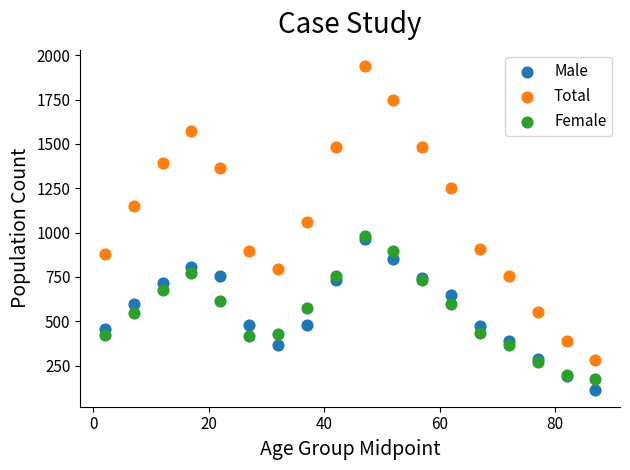

What are all the series names shown in the legend?

Male, Total, Female